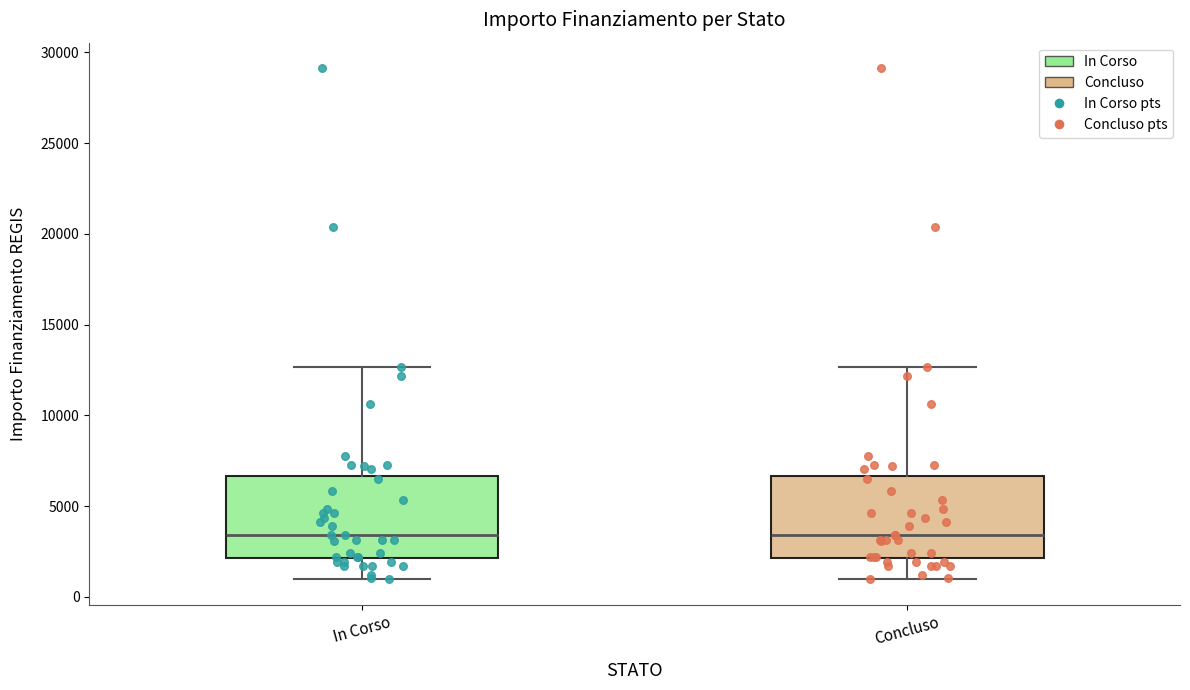

Reading left to right, transcribe this box plot: for each box, give where its median line is, the range the box spans, and where its two whiskers end, as read against the y-axis. The values are not printed on the chart, so give them approximately, as read against the axis.

In Corso: median 3500, box 2000 to 6500, whiskers 1000 to 12500
Concluso: median 3500, box 2000 to 6500, whiskers 1000 to 12500